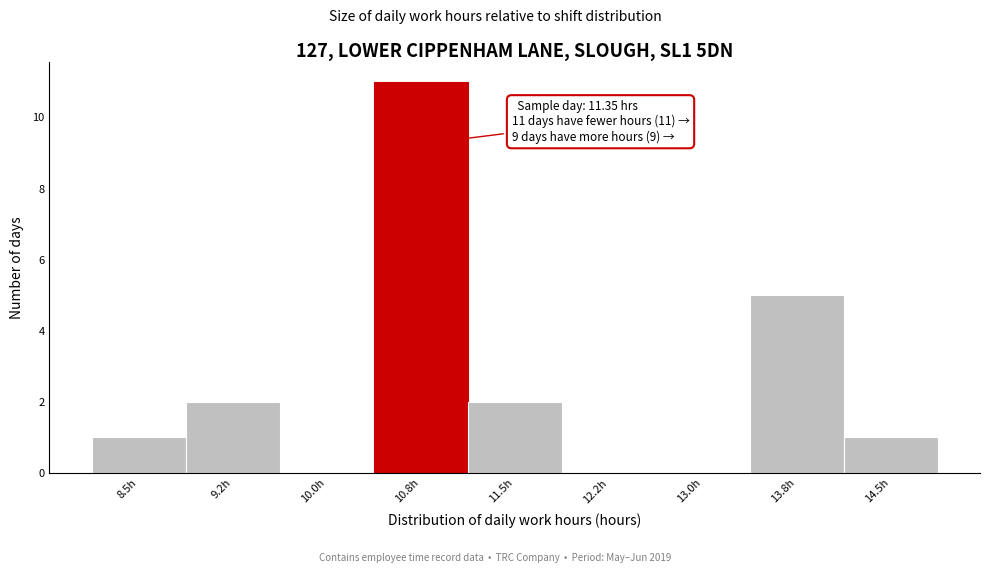

Reading left to right, list all the values displayed in this chart.

8.5h=1	9.2h=2	10.0h=0	10.8h=11	11.5h=2	12.2h=0	13.0h=0	13.8h=5	14.5h=1